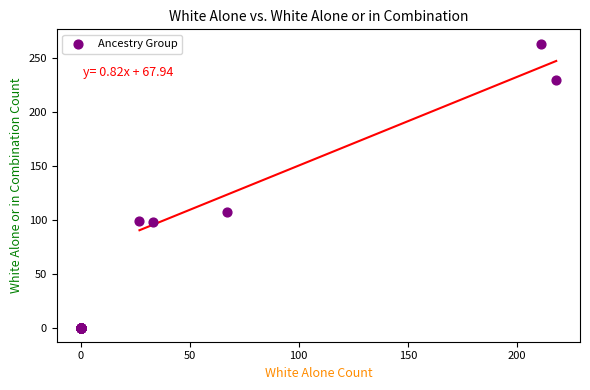

What Y value in the scatter plot is closest to 131?

107